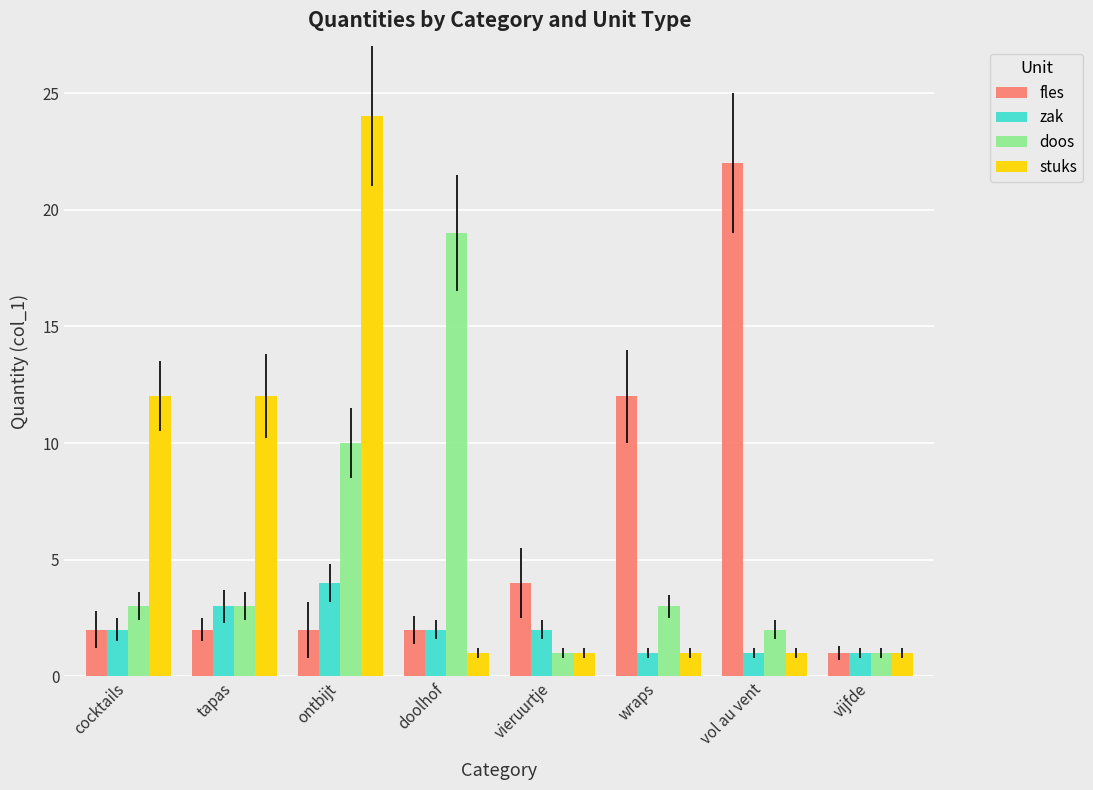

What is the average value of the zak series?

2